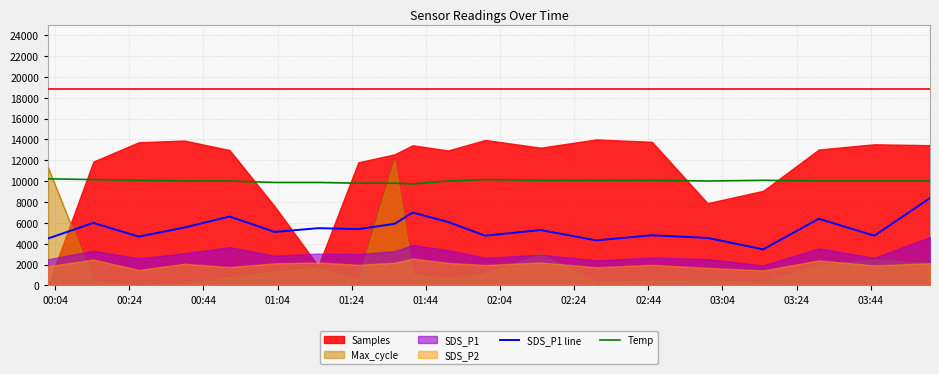

How many data points in Temp are above 10010?

8